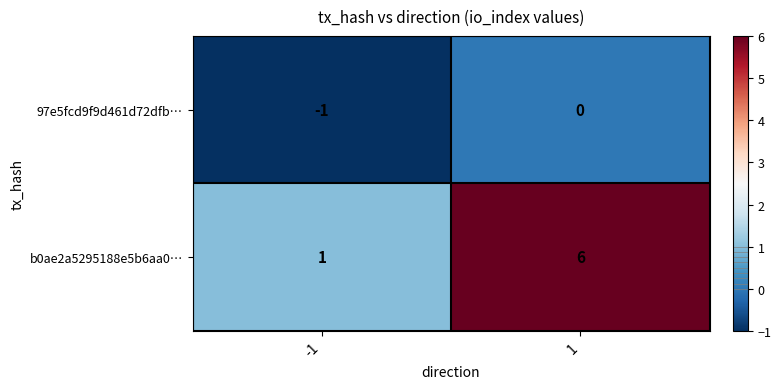

How many categories are shown in the chart?

2